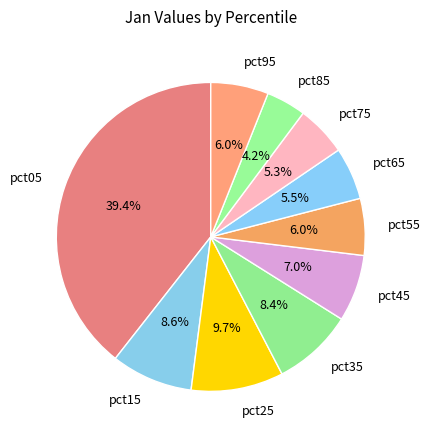

What portion of the pie excludes pct45?

93.0%